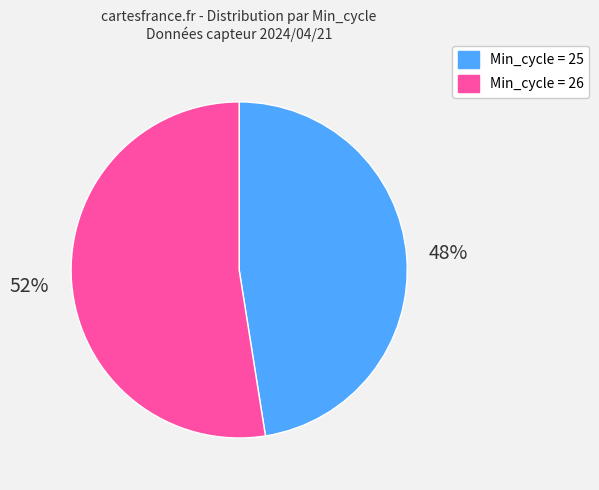

How many slices are in this pie chart?

2